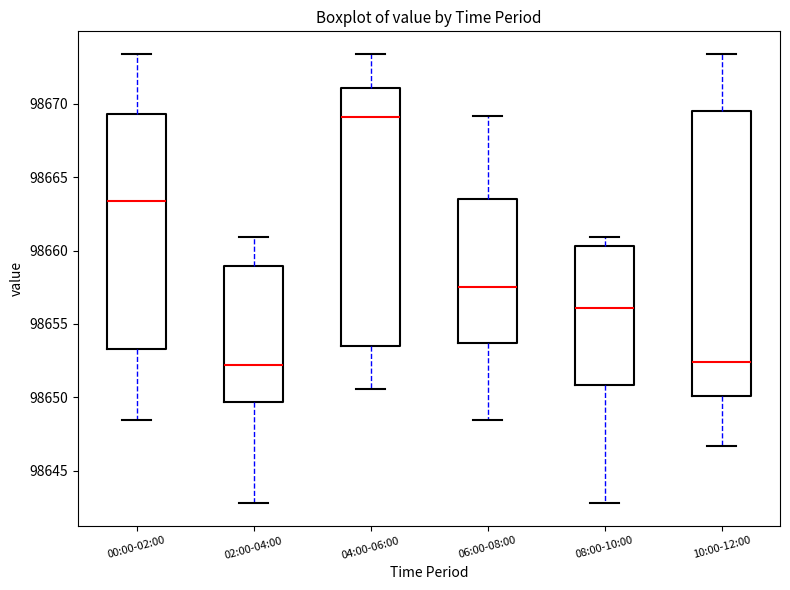

Reading left to right, read every box against the y-axis: the position of its median line, the range the box covers, and the ends of its whiskers. The values are not printed on the chart, so give them approximately, as read against the axis.

00:00-02:00: median 98663.5, box 98653.5 to 98669.5, whiskers 98648.5 to 98673.5
02:00-04:00: median 98652.0, box 98649.5 to 98659.0, whiskers 98643.0 to 98661.0
04:00-06:00: median 98669.0, box 98653.5 to 98671.0, whiskers 98650.5 to 98673.5
06:00-08:00: median 98657.5, box 98653.5 to 98663.5, whiskers 98648.5 to 98669.0
08:00-10:00: median 98656.0, box 98651.0 to 98660.5, whiskers 98643.0 to 98661.0
10:00-12:00: median 98652.5, box 98650.0 to 98669.5, whiskers 98646.5 to 98673.5